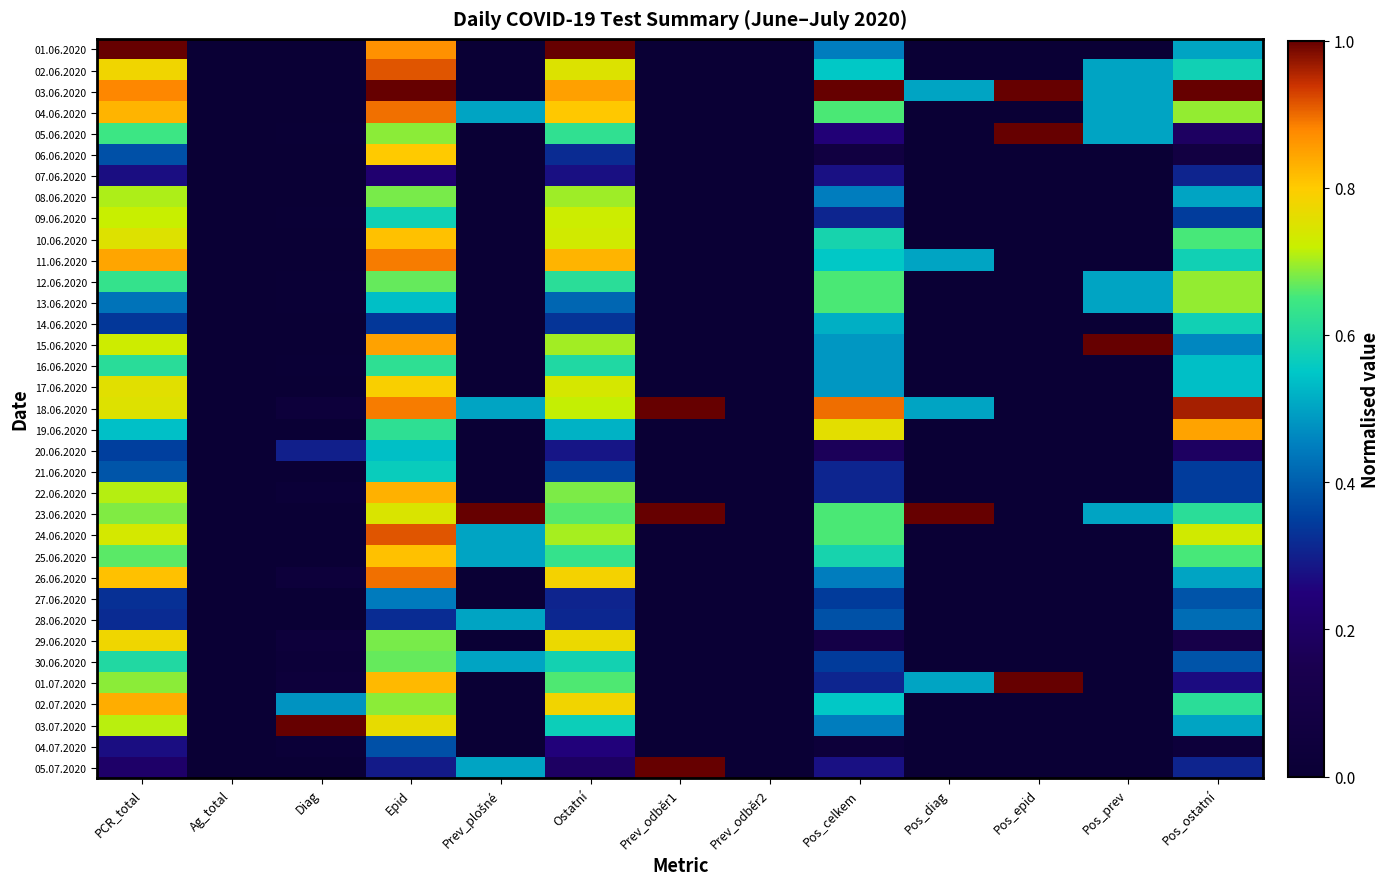

At how many categories does at least one series exceed 0?

11